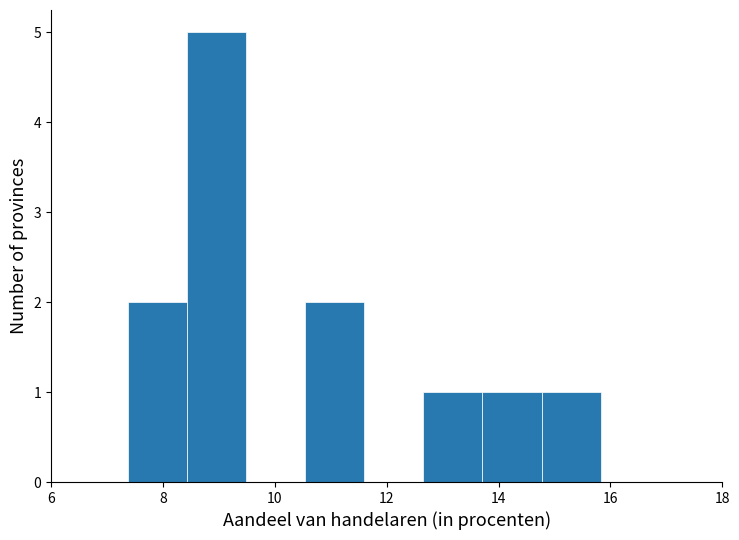

Reading left to right, transcribe this chart: for each bar, give the range it covers on the x-axis and its height. Neither the bar edges nor the heights are printed on the chart, so give them approximately, as read against the axes.

7.4 to 8.4: 2
8.4 to 9.4: 5
9.4 to 10.6: 0
10.6 to 11.6: 2
11.6 to 12.6: 0
12.6 to 13.8: 1
13.8 to 14.8: 1
14.8 to 15.8: 1